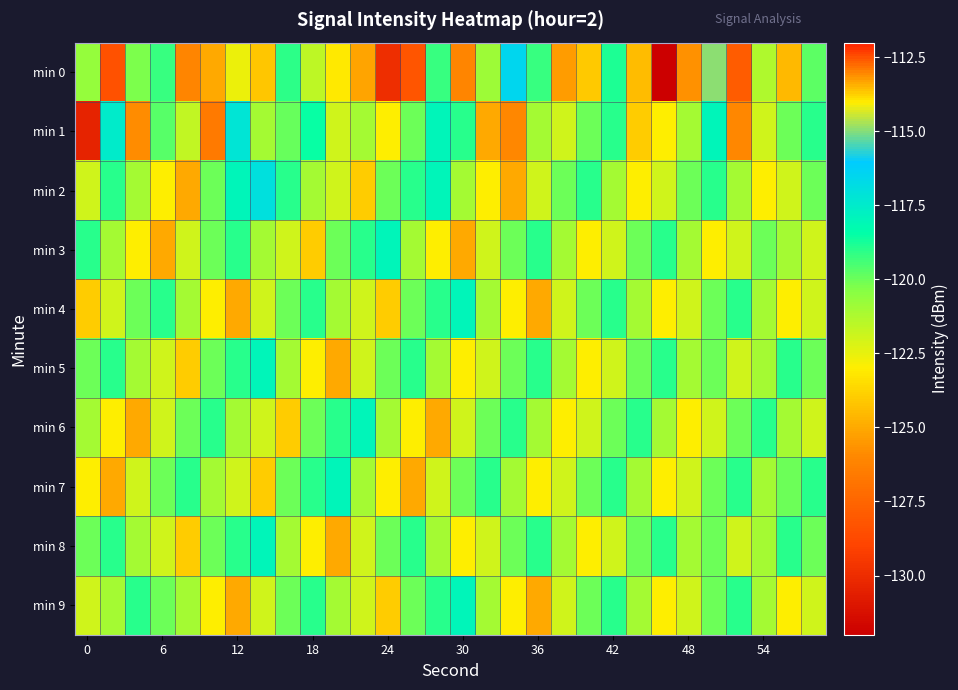

How many data points does each series have?

30